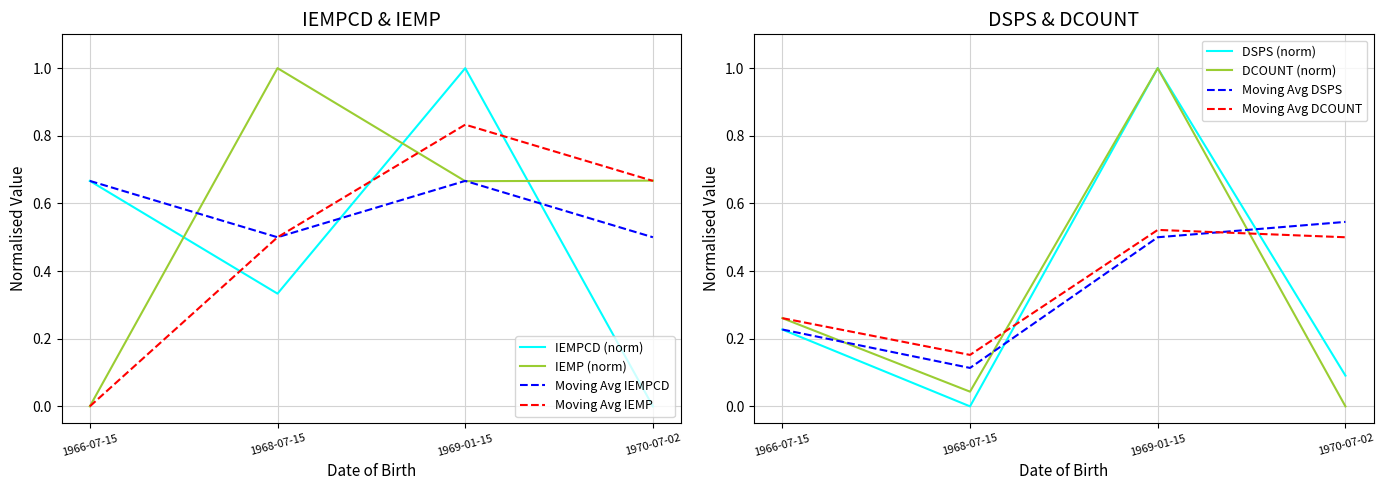

How many interior local peaks does the DSPS series have?

1